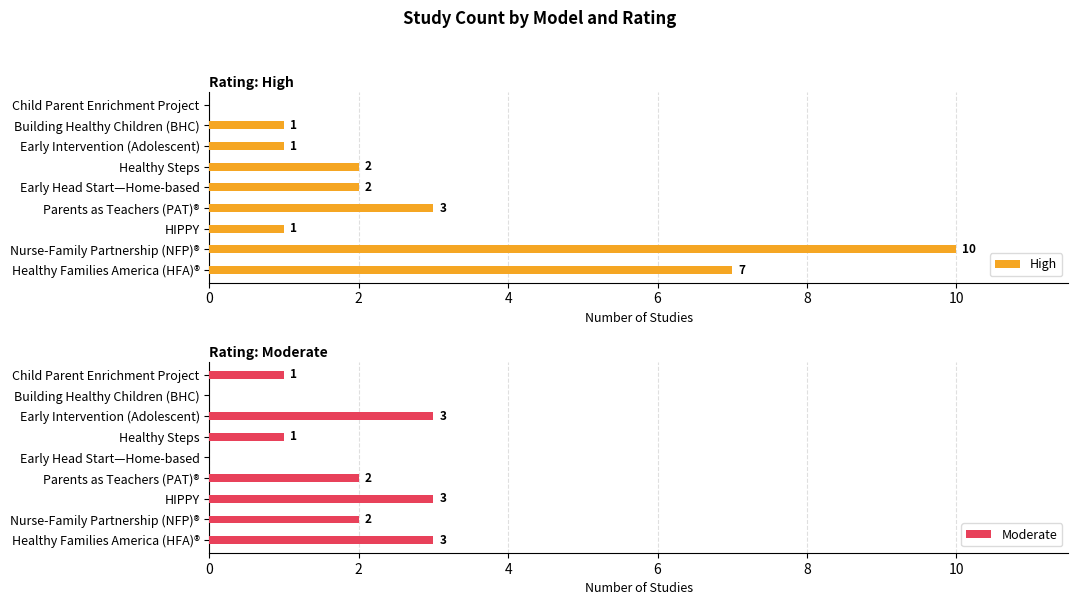

What is the sum of the High values at Early Intervention (Adolescent) and Parents as Teachers (PAT)®?

4